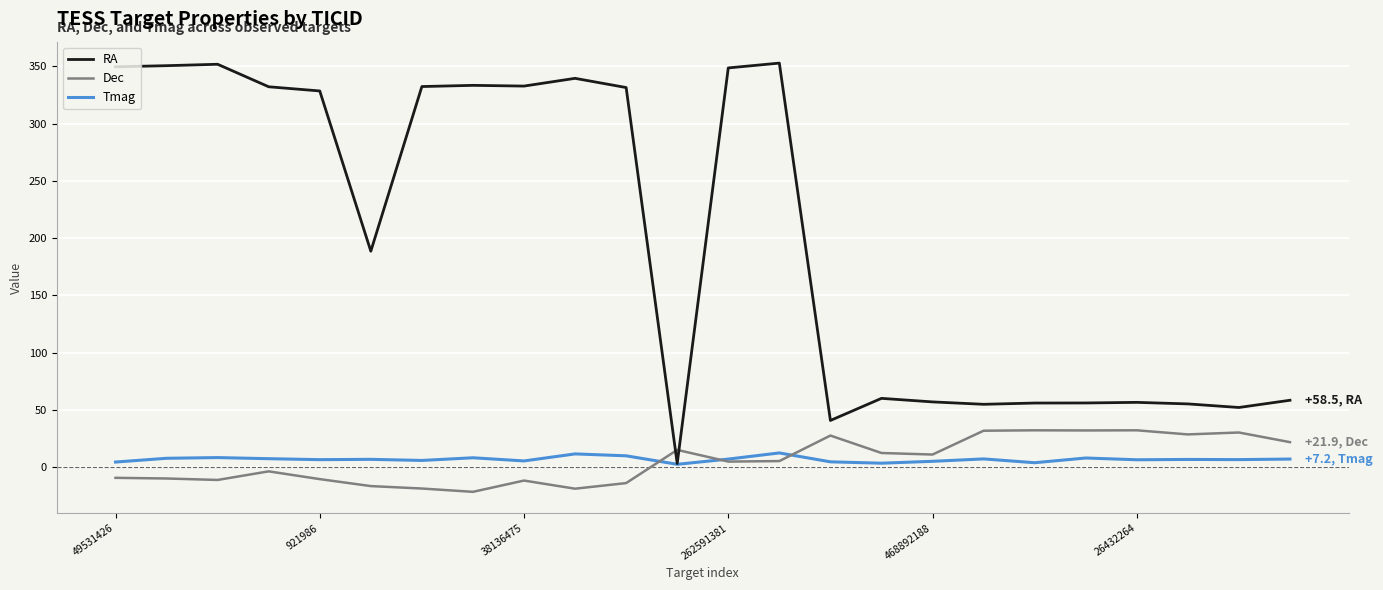

True or false: RA and Dec intersect in this chart.

True